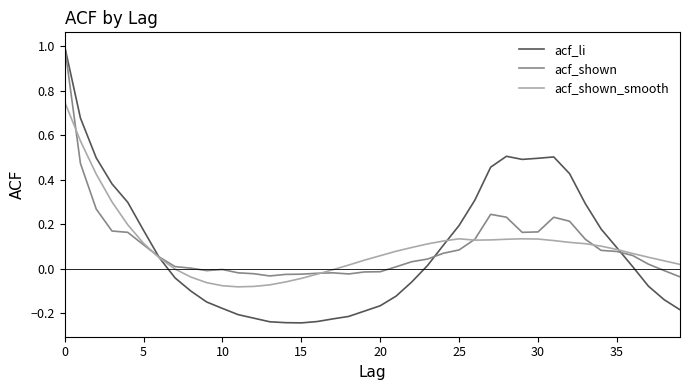

Which series has the largest range (max minus min)?

acf_li